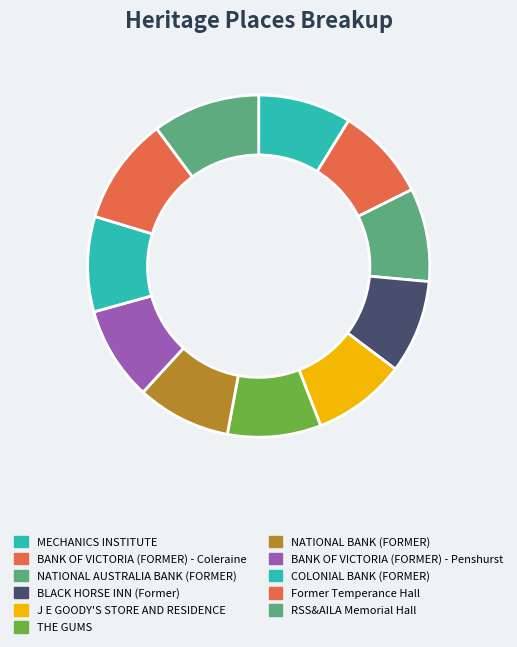

How many slices are in this pie chart?

11